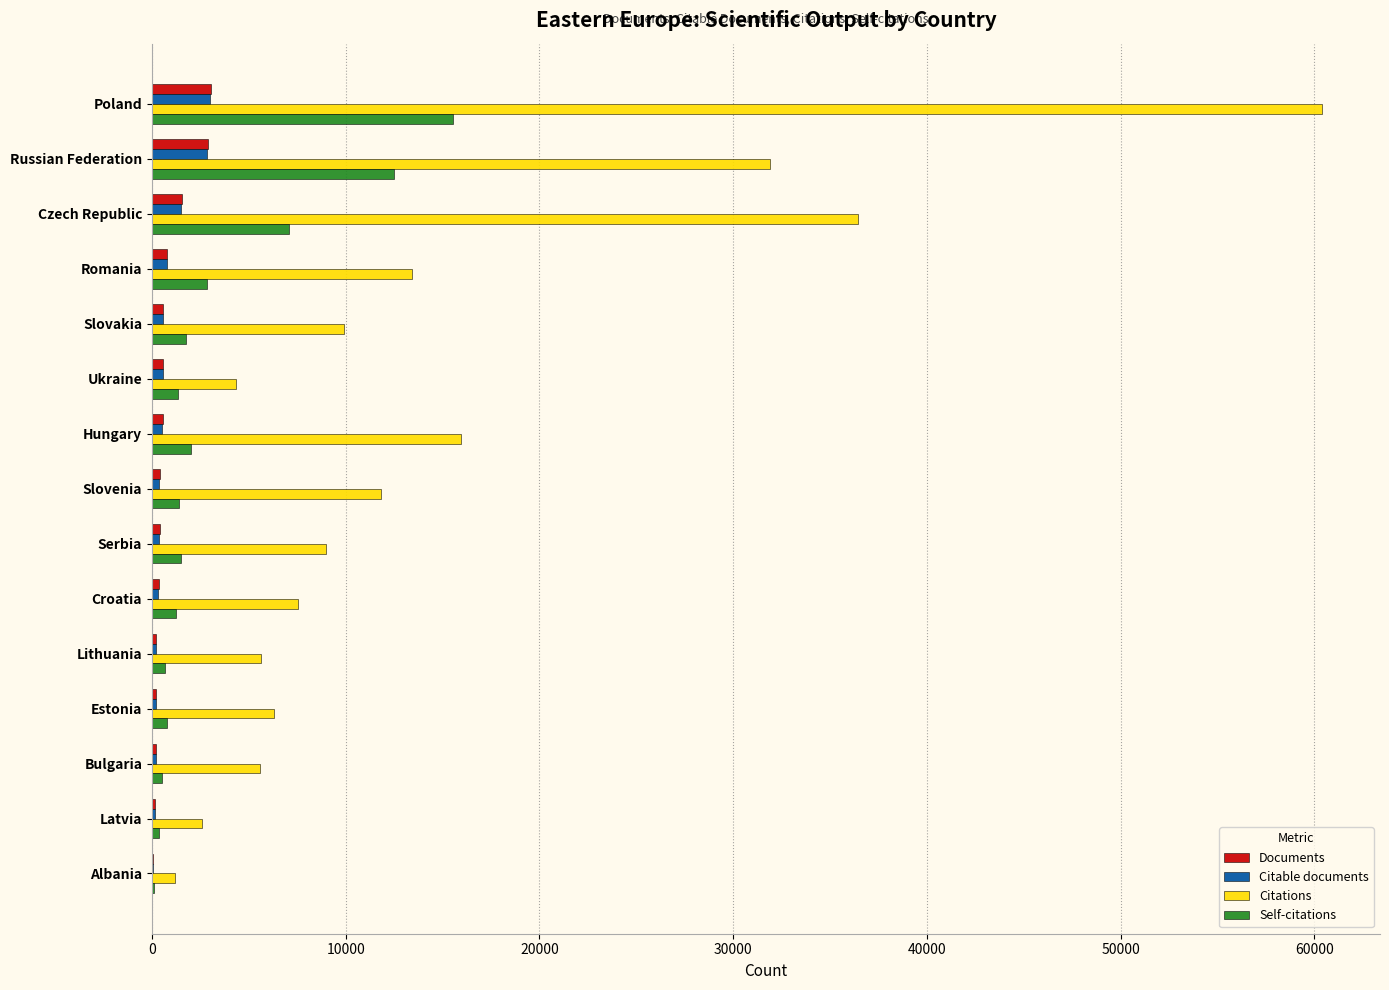

Is it true that Self-citations equals 2838 at Romania?

True